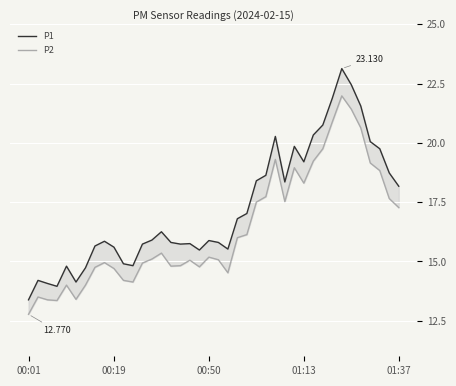

Is the value of P1 at 5 greater than the value of P2 at 14?

No